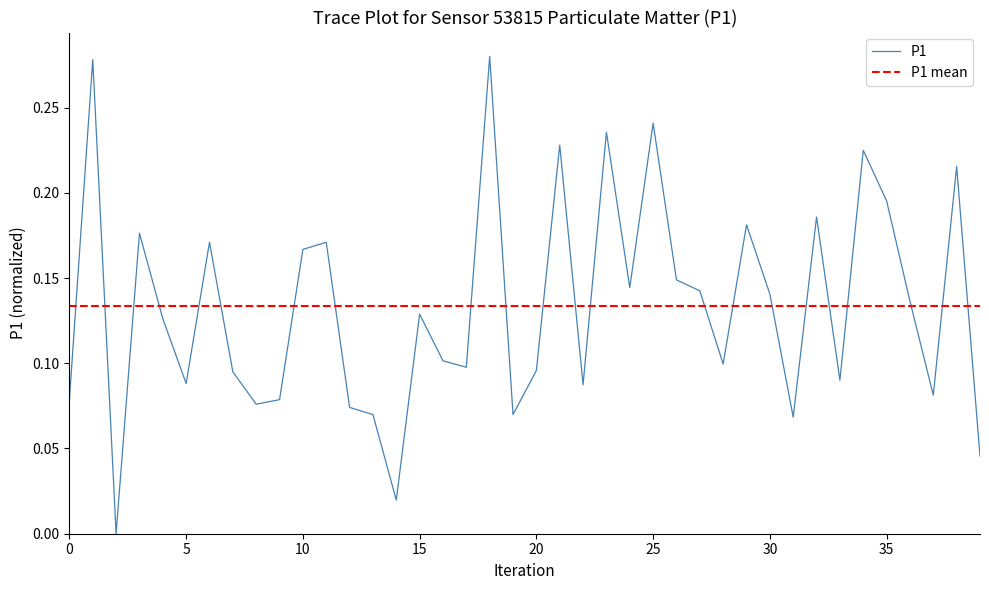

True or false: the data shows 0.2 at 10.

False